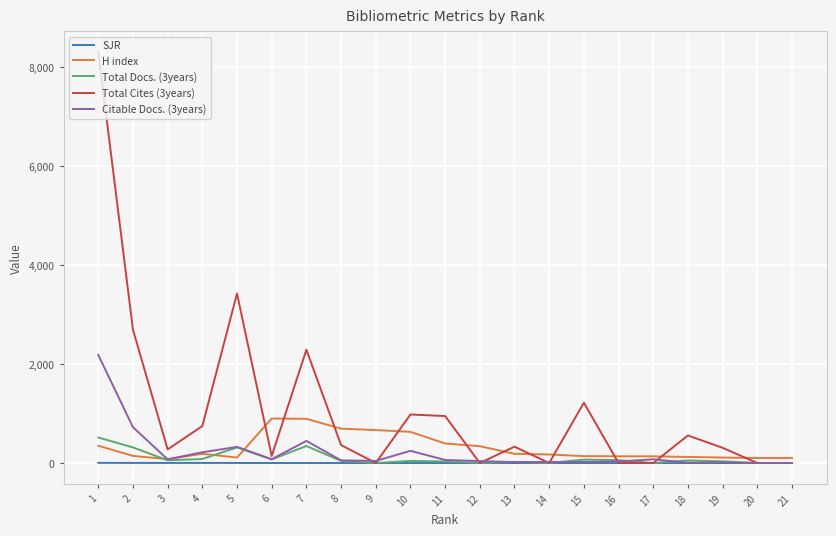

The Citable Docs. (3years) series shows 54.0 at 8. True or false?

True